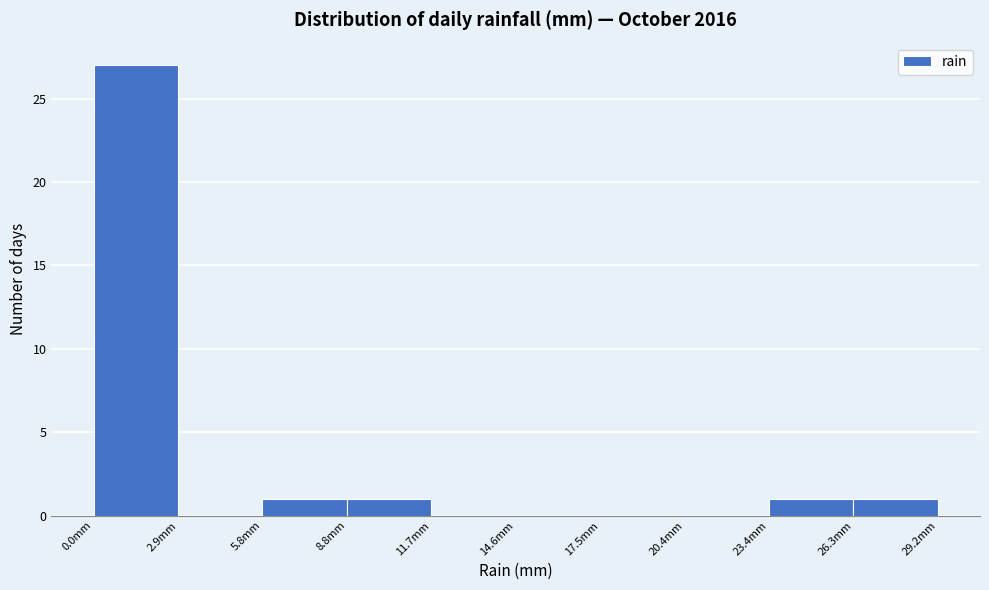

Reading left to right, list every bar in this chart as the range it spans on the x-axis followed by its height. Neither the bar edges nor the heights are printed on the chart, so give them approximately, as read against the axes.

0.0 to 3.0: 27
3.0 to 6.0: 0
6.0 to 9.0: 1
9.0 to 11.5: 1
11.5 to 14.5: 0
14.5 to 17.5: 0
17.5 to 20.5: 0
20.5 to 23.5: 0
23.5 to 26.5: 1
26.5 to 29.0: 1